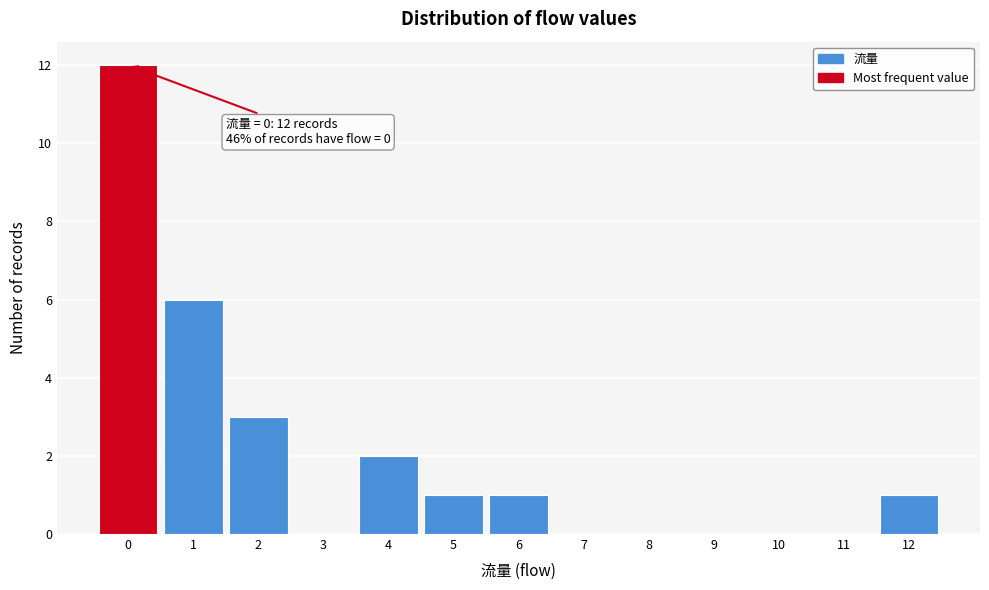

Which range on the x-axis has the tallest bar?

-0.5 to 0.5